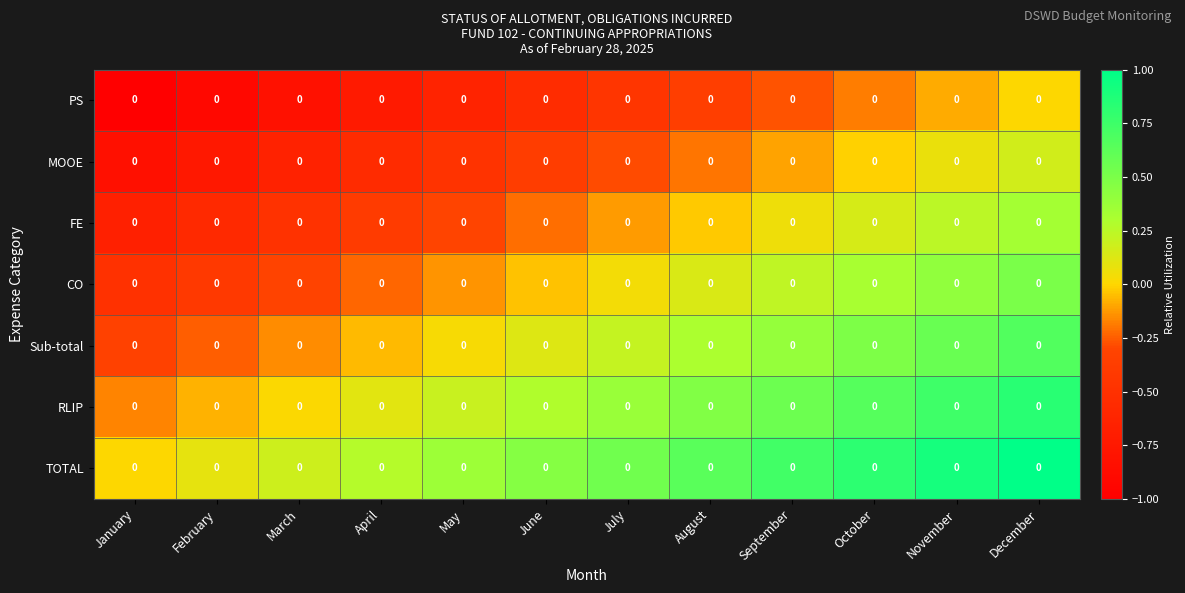

Reading left to right, what are all the values shown in this chart?

PS: January=0.0	February=0.0	March=0.0	April=0.0	May=0.0	June=0.0	July=0.0	August=0.0	September=0.0	October=0.0	November=0.0	December=0.0
MOOE: January=0.0	February=0.0	March=0.0	April=0.0	May=0.0	June=0.0	July=0.0	August=0.0	September=0.0	October=0.0	November=0.0	December=0.0
FE: January=0.0	February=0.0	March=0.0	April=0.0	May=0.0	June=0.0	July=0.0	August=0.0	September=0.0	October=0.0	November=0.0	December=0.0
CO: January=0.0	February=0.0	March=0.0	April=0.0	May=0.0	June=0.0	July=0.0	August=0.0	September=0.0	October=0.0	November=0.0	December=0.0
Sub-total: January=0.0	February=0.0	March=0.0	April=0.0	May=0.0	June=0.0	July=0.0	August=0.0	September=0.0	October=0.0	November=0.0	December=0.0
RLIP: January=0.0	February=0.0	March=0.0	April=0.0	May=0.0	June=0.0	July=0.0	August=0.0	September=0.0	October=0.0	November=0.0	December=0.0
TOTAL: January=0.0	February=0.0	March=0.0	April=0.0	May=0.0	June=0.0	July=0.0	August=0.0	September=0.0	October=0.0	November=0.0	December=0.0